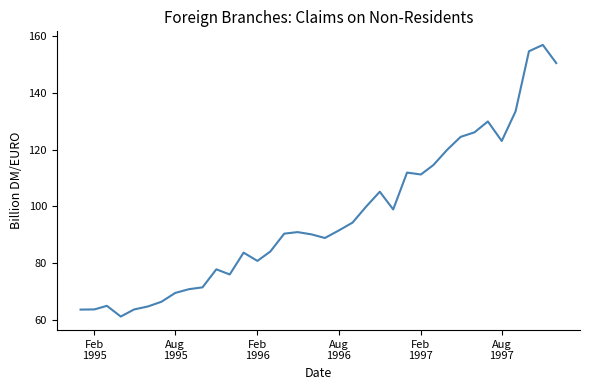

Does the chart display data point markers on the line(s)?

No